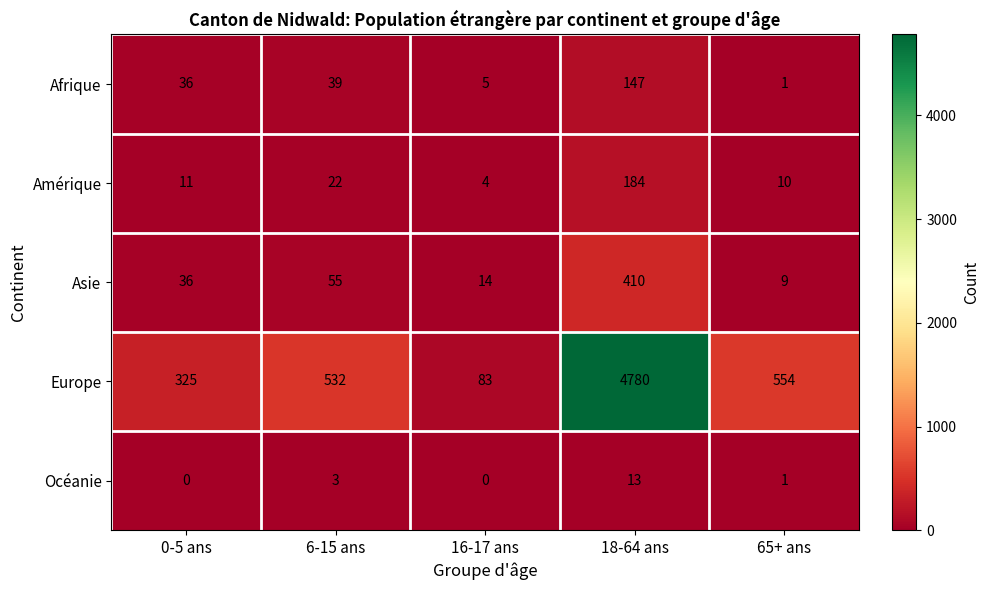

Which series has the widest spread of values?

Europe